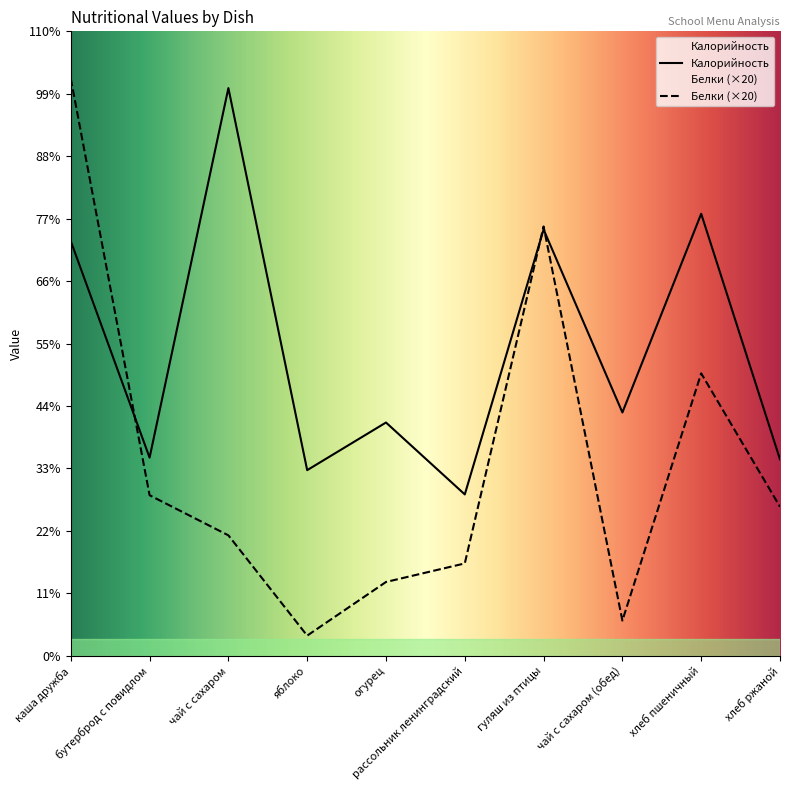

Does the chart have visible grid lines?

No